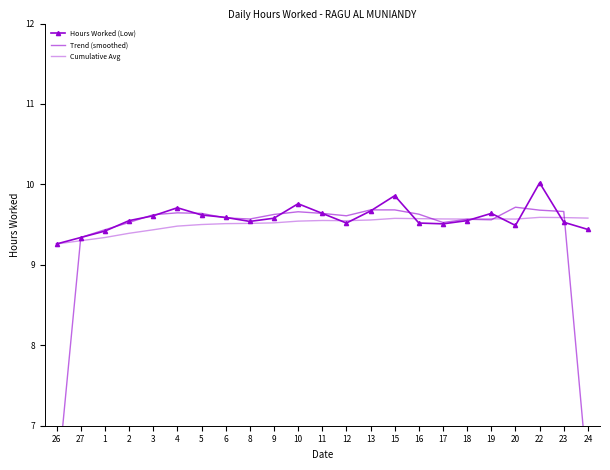

Reading left to right, what are all the values shown in this chart?

Hours Worked (Low): 26=9.3	27=9.3	1=9.4	2=9.6	3=9.6	4=9.7	5=9.6	6=9.6	8=9.5	9=9.6	10=9.8	11=9.6	12=9.5	13=9.7	15=9.9	16=9.5	17=9.5	18=9.6	19=9.6	20=9.5	22=10.0	23=9.5	24=9.4
Trend (smoothed): 26=6.2	27=9.3	1=9.4	2=9.5	3=9.6	4=9.6	5=9.6	6=9.6	8=9.6	9=9.6	10=9.7	11=9.6	12=9.6	13=9.7	15=9.7	16=9.6	17=9.5	18=9.6	19=9.6	20=9.7	22=9.7	23=9.7	24=6.3
Cumulative Avg: 26=9.3	27=9.3	1=9.3	2=9.4	3=9.4	4=9.5	5=9.5	6=9.5	8=9.5	9=9.5	10=9.5	11=9.6	12=9.5	13=9.6	15=9.6	16=9.6	17=9.6	18=9.6	19=9.6	20=9.6	22=9.6	23=9.6	24=9.6